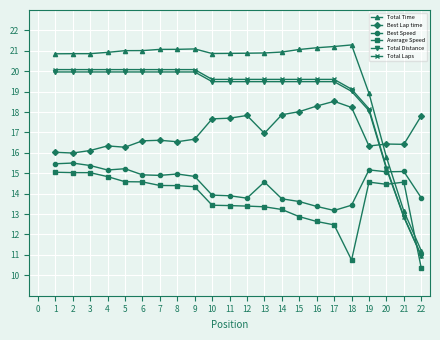

True or false: Total Laps has a value of 33.3 at 12.

False